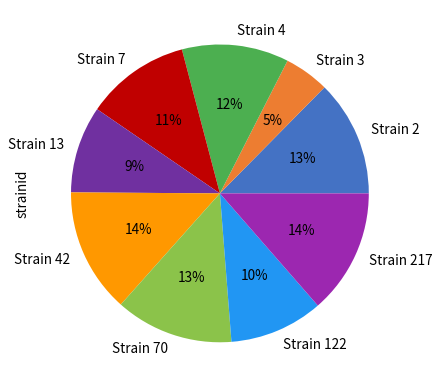

Approximately how many times larger is the value at Strain 13 compared to Strain 70?

0.7